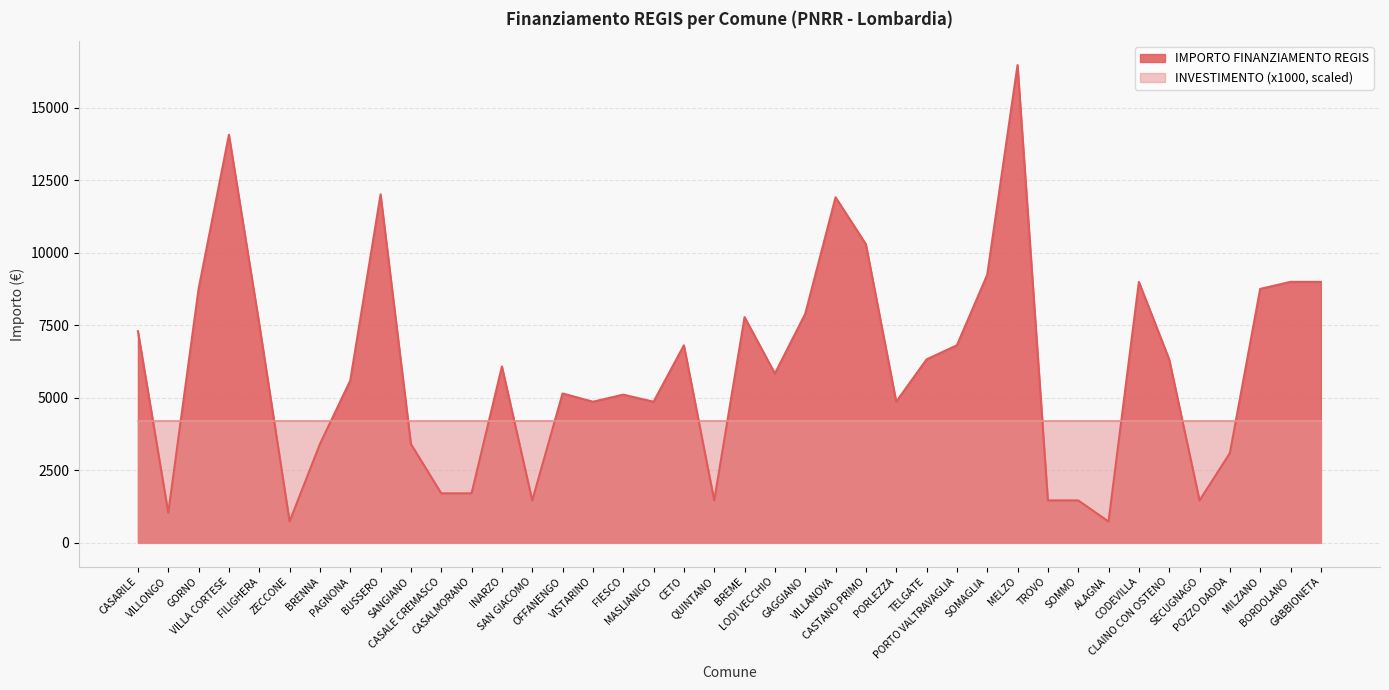

What is the sum of all values?

240557